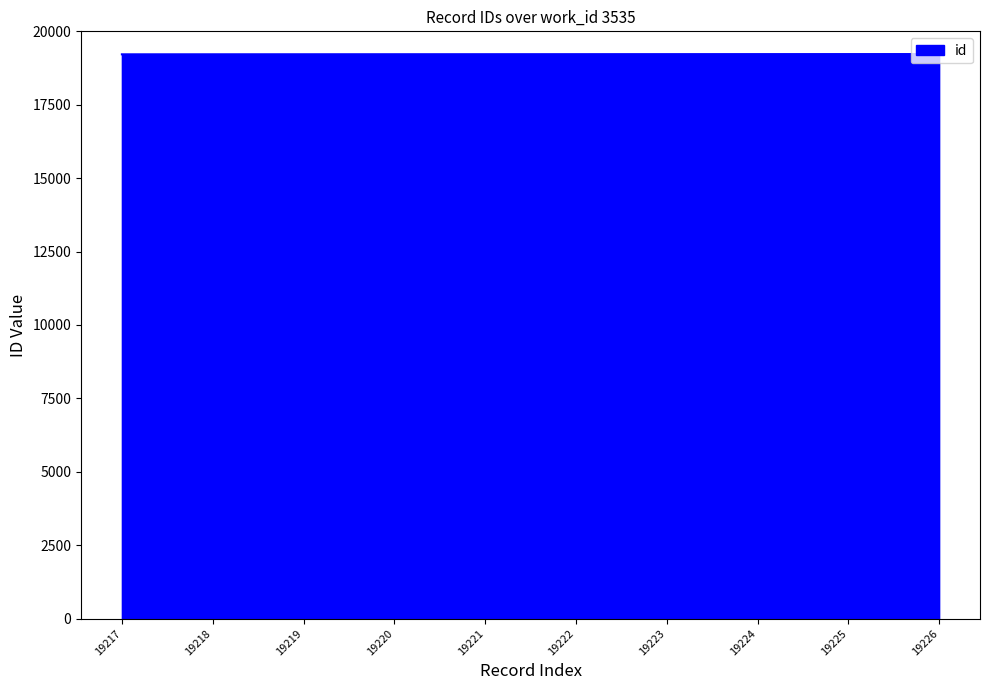

The value at 19225 is 9575. True or false?

False